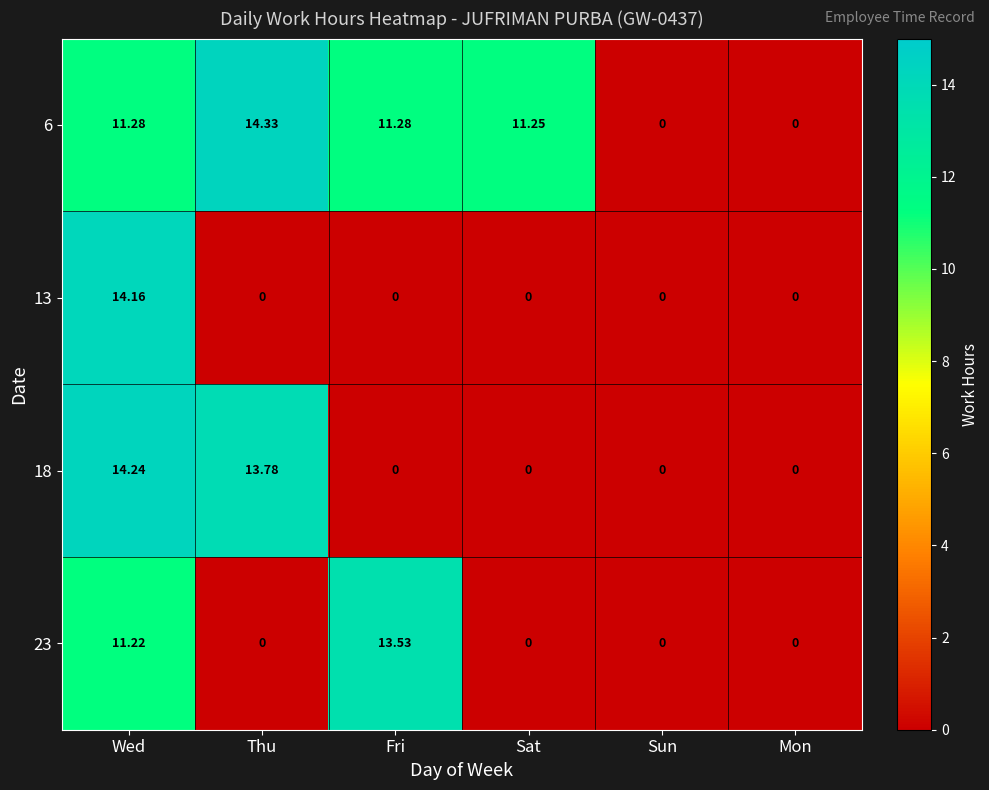

At which label is 23 closest to 6?

Wed